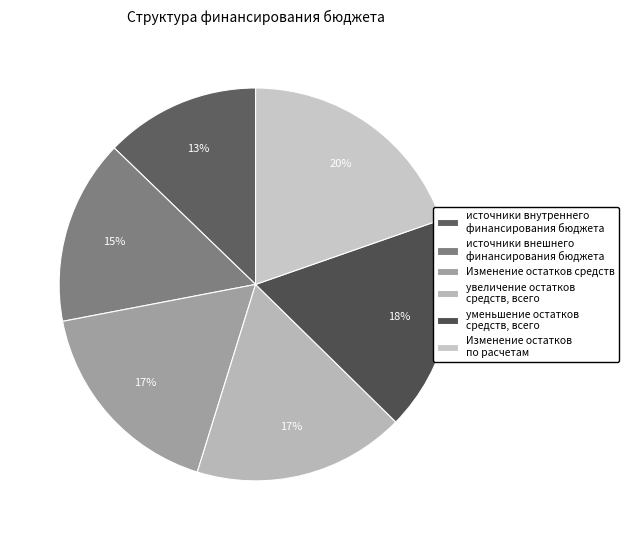

How many slices are in this pie chart?

6